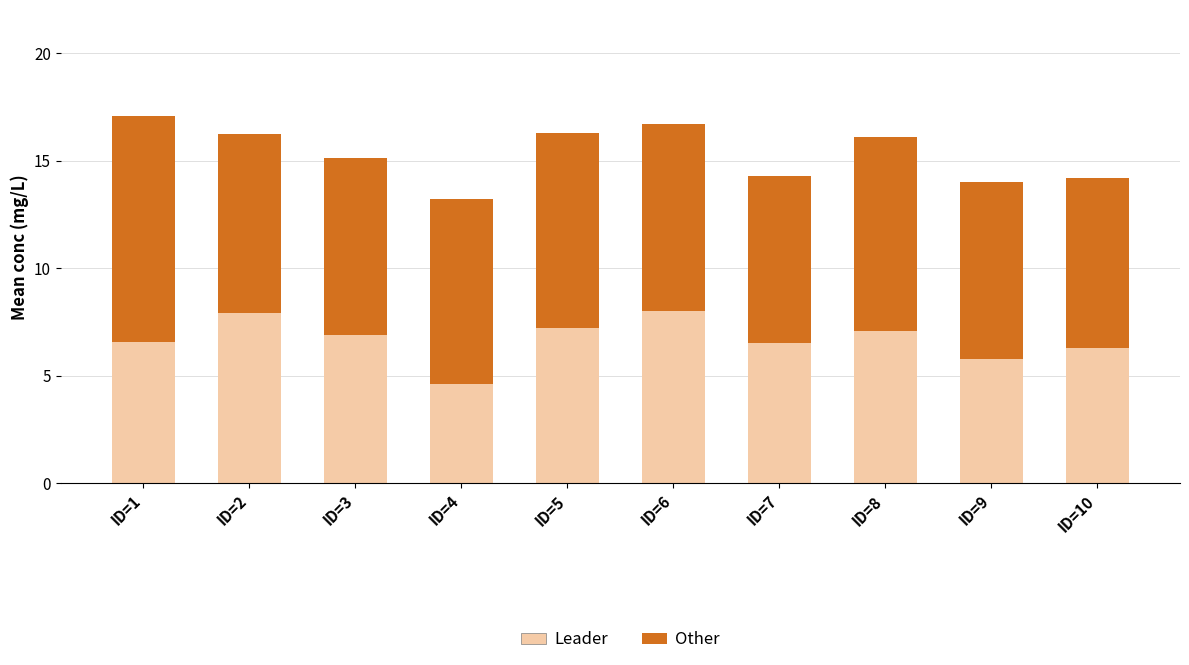

The value of Leader at ID=5 is 12.5. True or false?

False